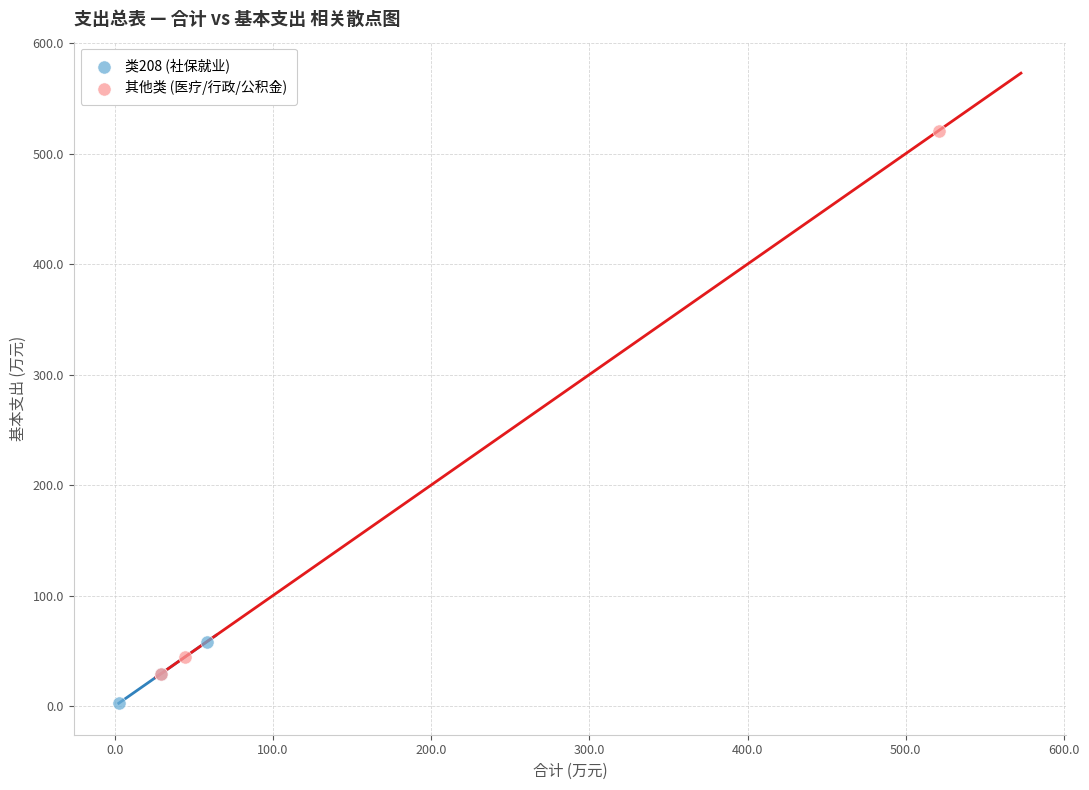

Which series contains the highest Y value?

其他类 (医疗/行政/公积金)